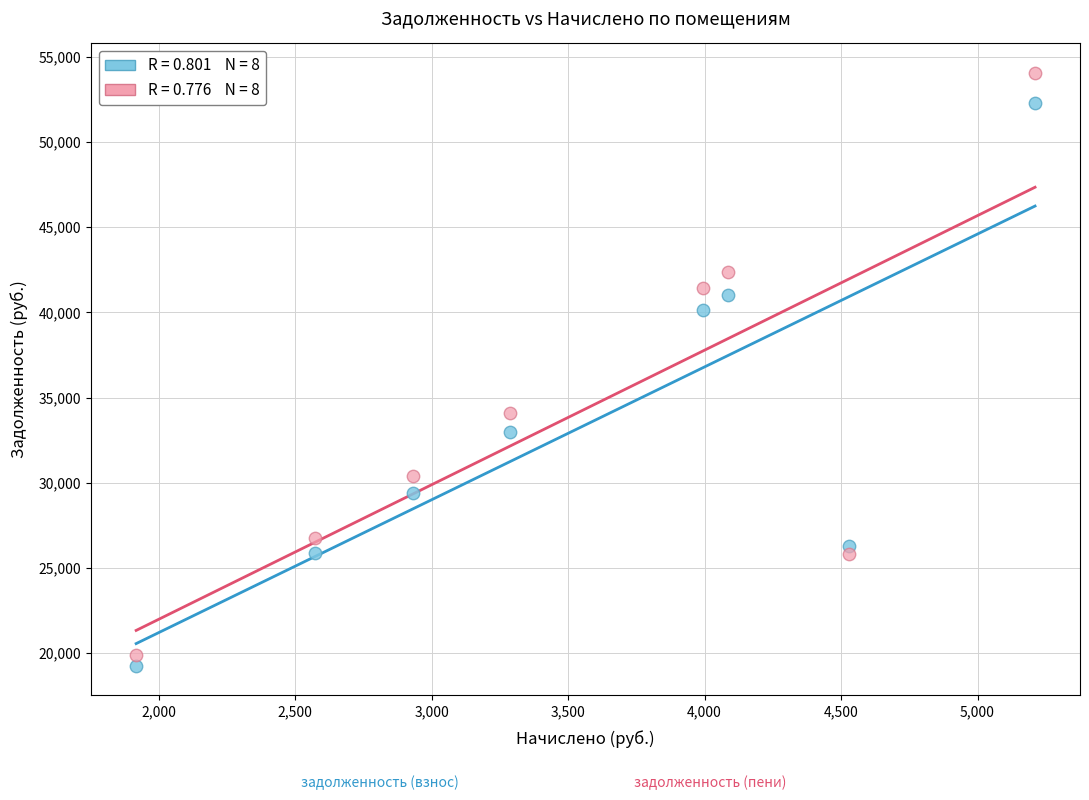

Across all series, what Y value is closest to 36649?

34095.5